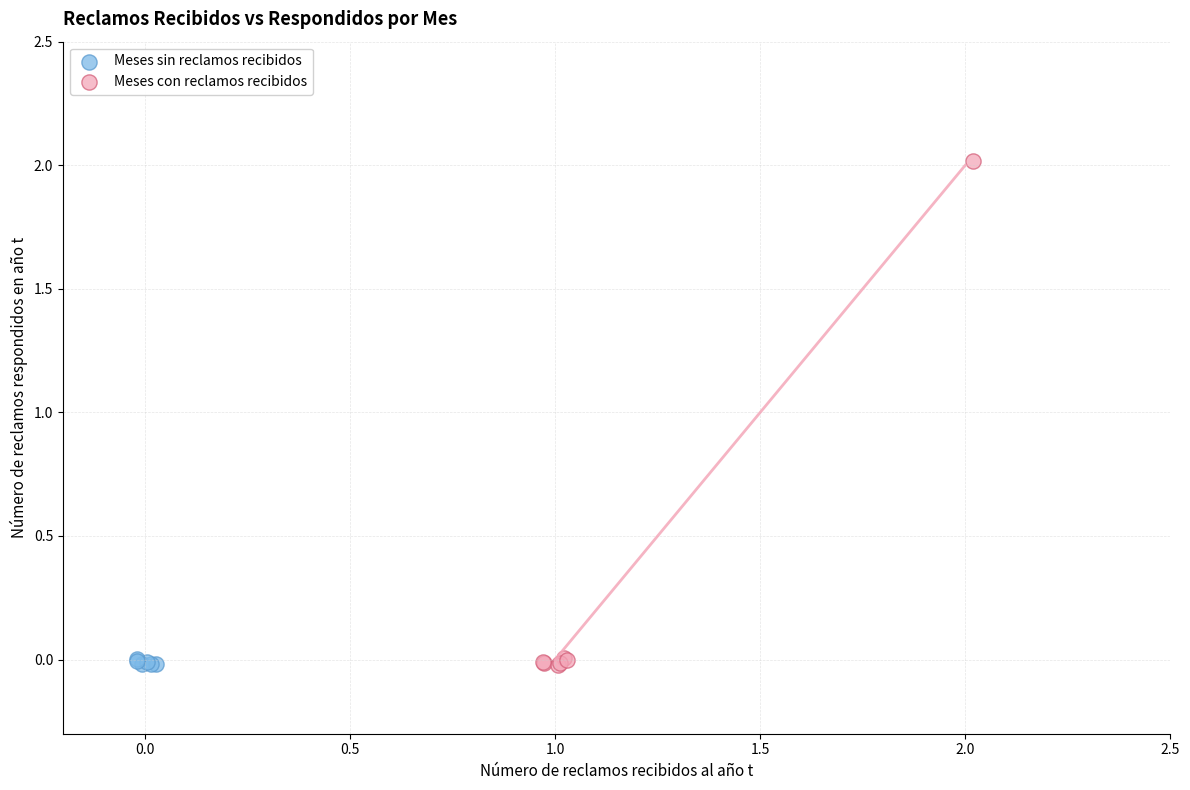

Which series contains the highest Y value?

Meses con reclamos recibidos